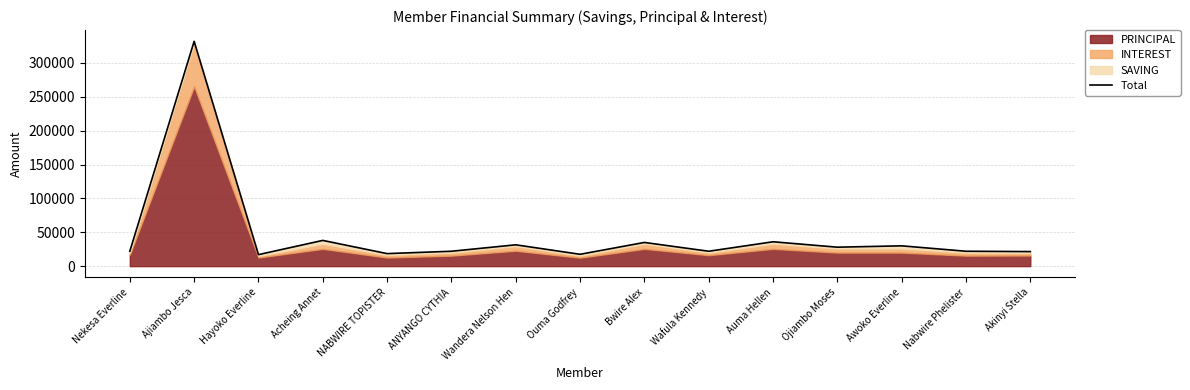

Reading right to left, what are all the values shown in this chart?

Akinyi Stella=21500	Nabwire Phelister=22000	Awoko Everline=30000	Ojiambo Moses=28000	Auma Hellen=36000	Wafula Kennedy=22000	Bwire Alex=35000	Ouma Godfrey=17500	Wandera Nelson Hen=31500	ANYANGO CYTHIA=22000	NABWIRE TOPISTER=18500	Acheing Annet=38000	Hayoko Everline=17000	Ajiambo Jesca=332000	Nekesa Everline=22000